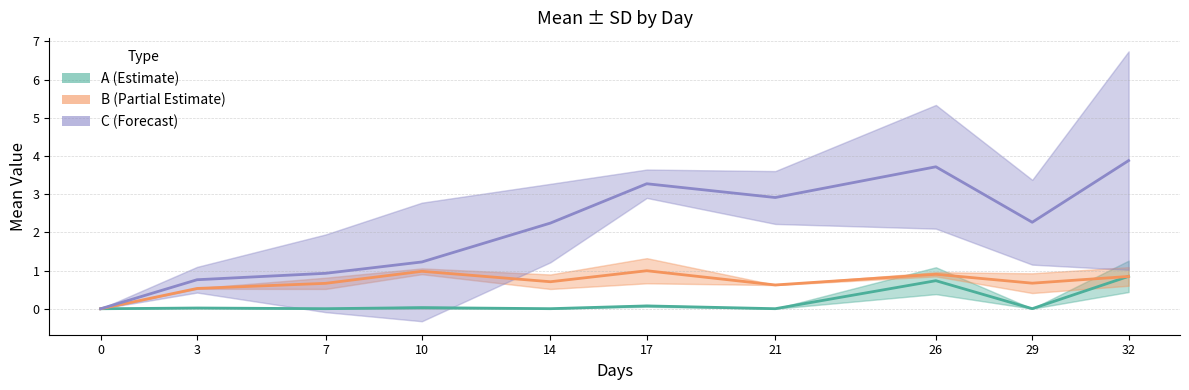

The C (Forecast) series shows 0.8 at 3. True or false?

True